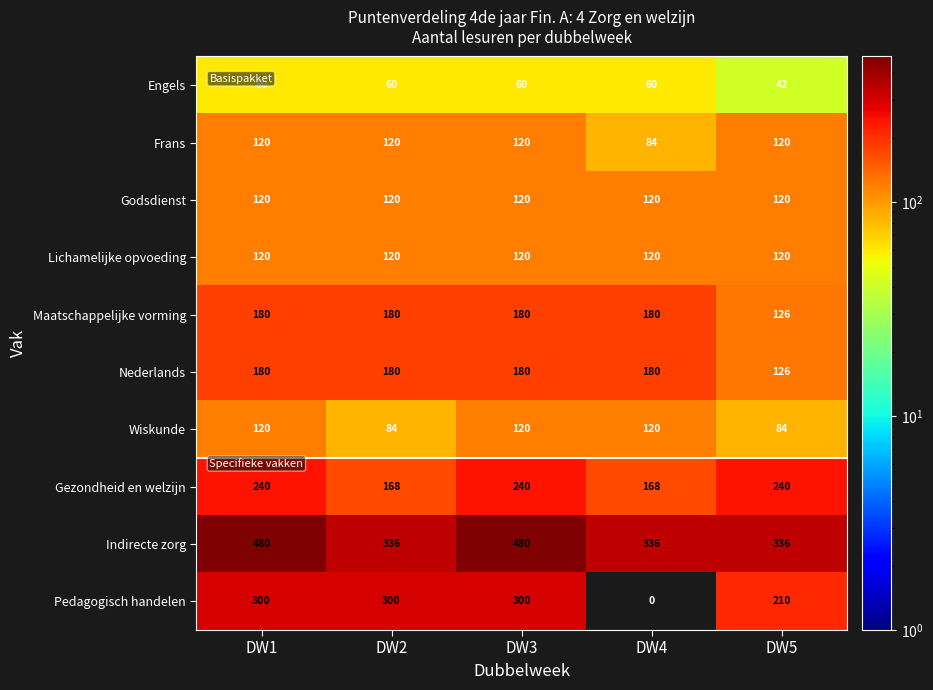

How many categories are shown in the chart?

5